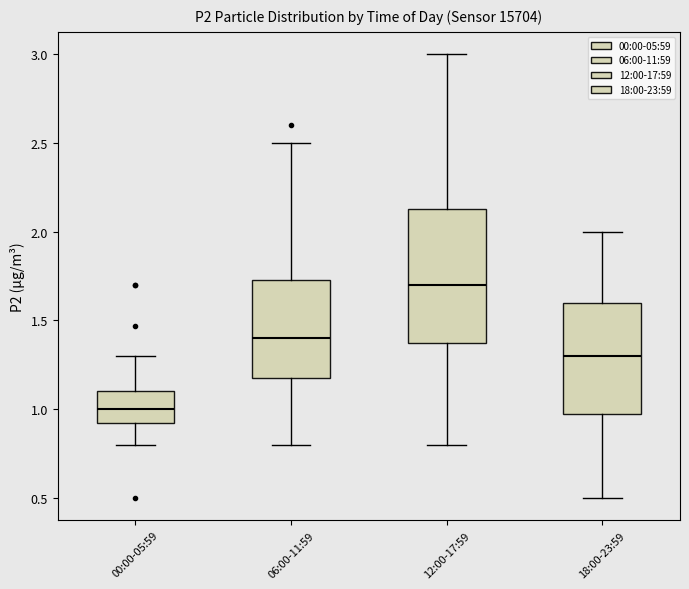

Where is the lower edge of the box for 18:00-23:59 on the y-axis? The values are not printed on the chart, so give them approximately, as read against the axis.

1.00